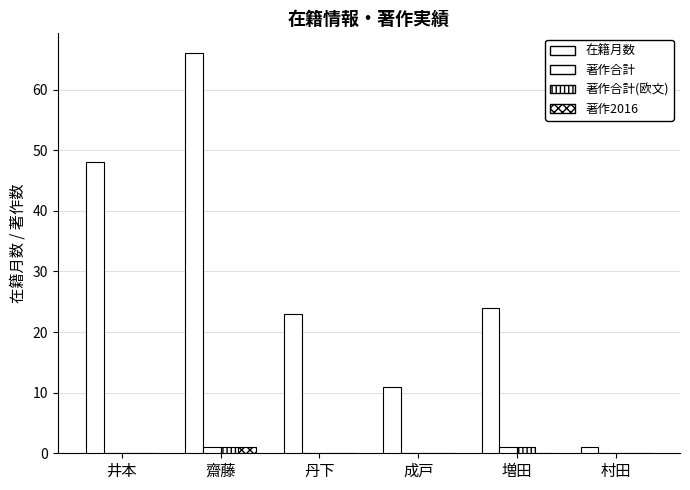

How many groups of bars are there?

6